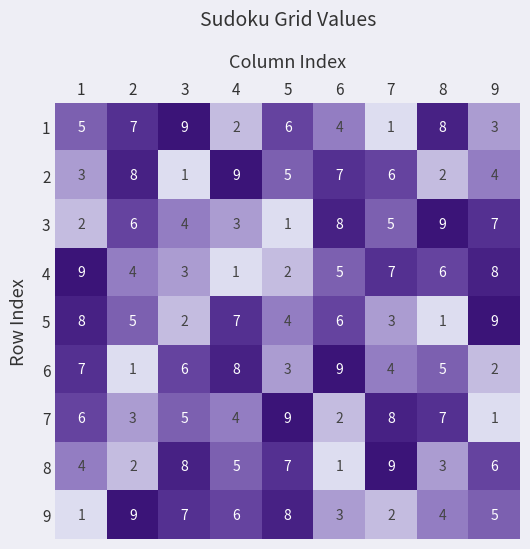

The 2 series shows 3 at 4. True or false?

False